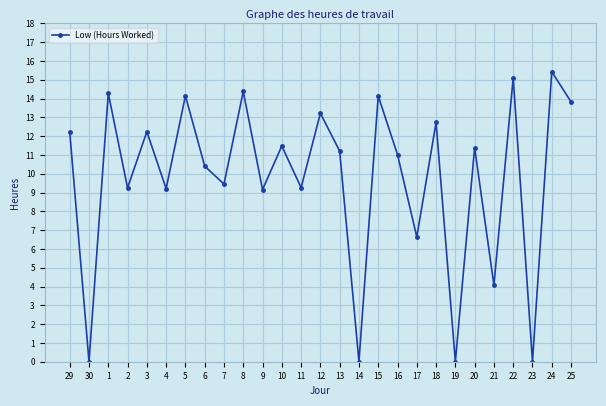

Where is the first local maximum?

1